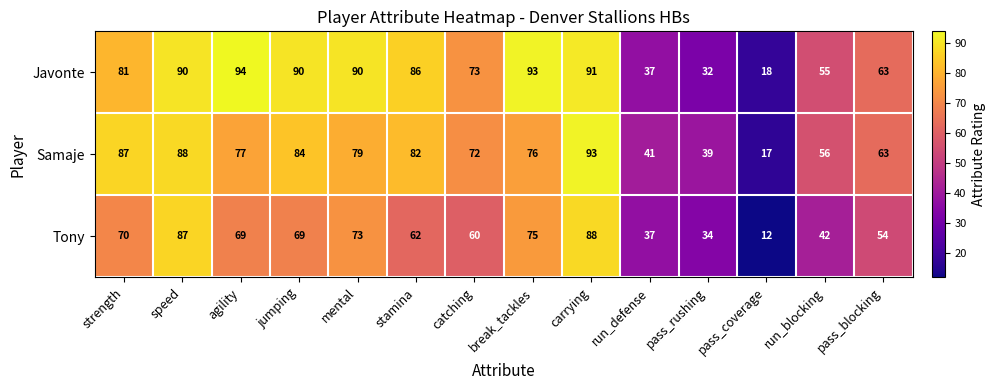

What is the difference between the highest and lowest values at strength?

17